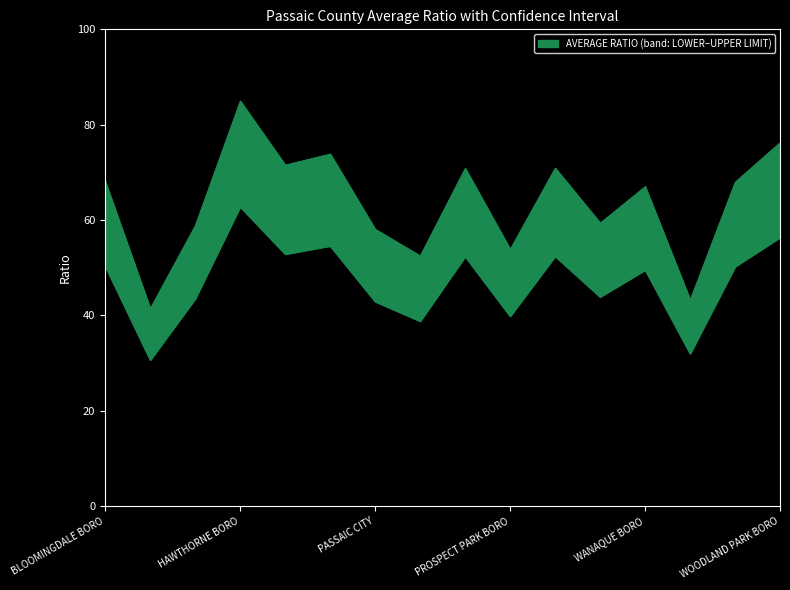

How many values in the LOWER LIMIT series exceed 50?

8